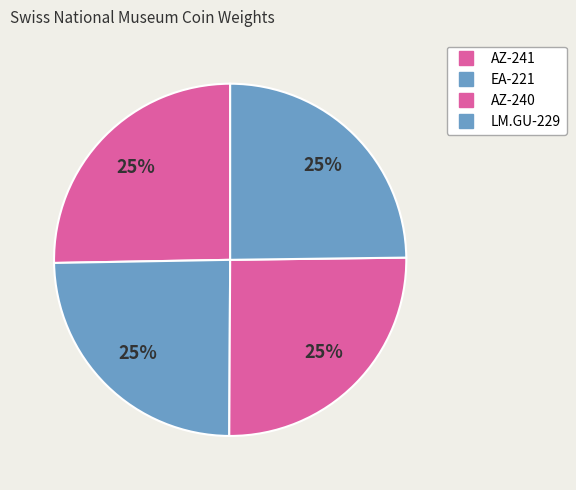

True or false: AZ-240 accounts for 15% of the total.

False